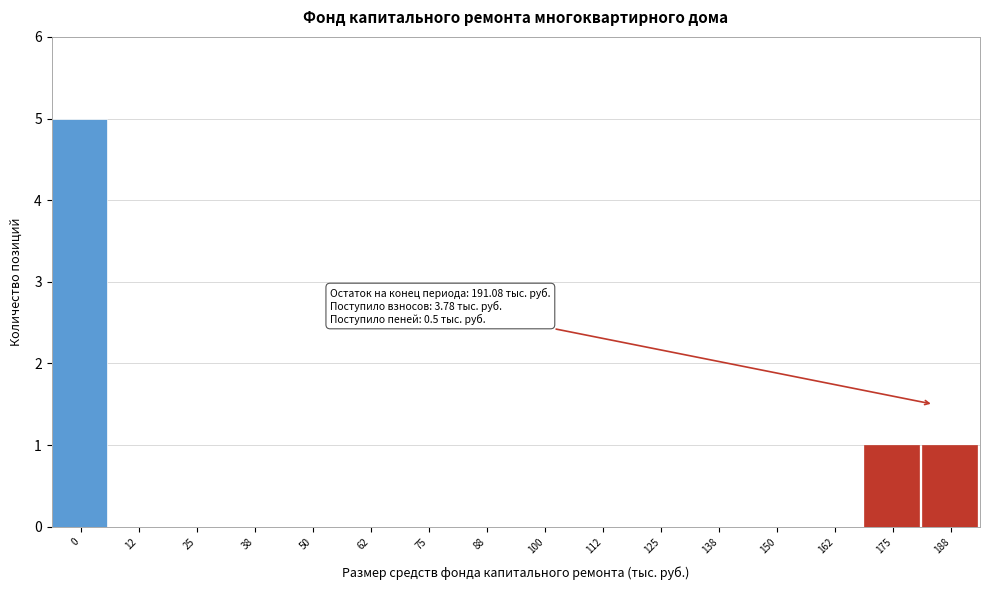

Reading right to left, transcribe all the data shown in this chart.

188=1	175=1	162=0	150=0	138=0	125=0	112=0	100=0	88=0	75=0	62=0	50=0	38=0	25=0	12=0	0=5